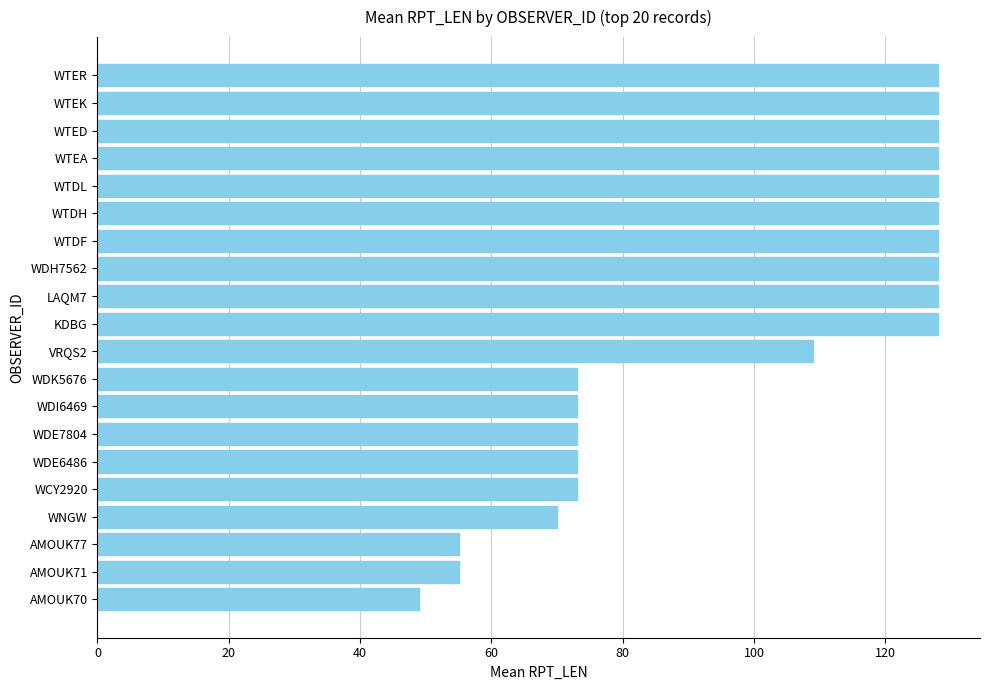

Read the value at VRQS2.

109